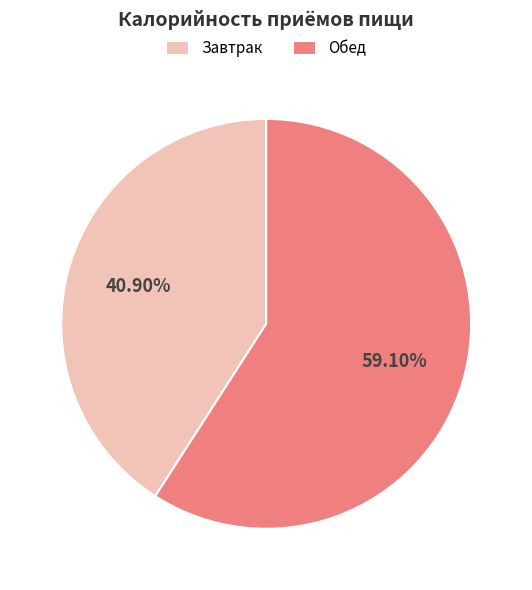

How many segments does this pie chart have?

2